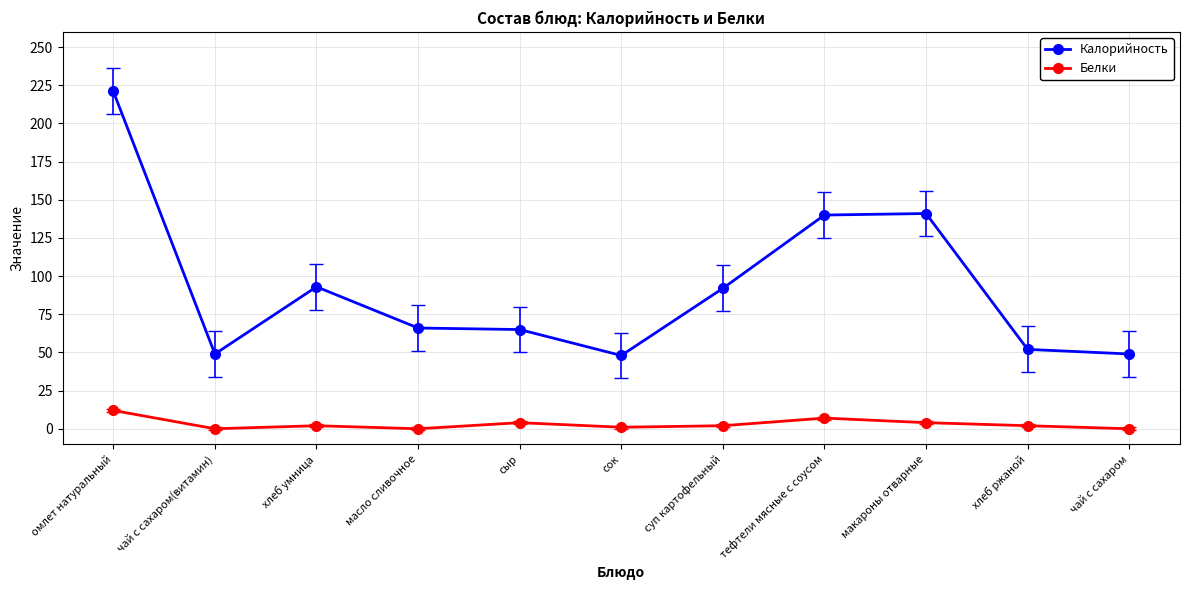

What is the value of the Калорийность point at the 9th from the left?

141